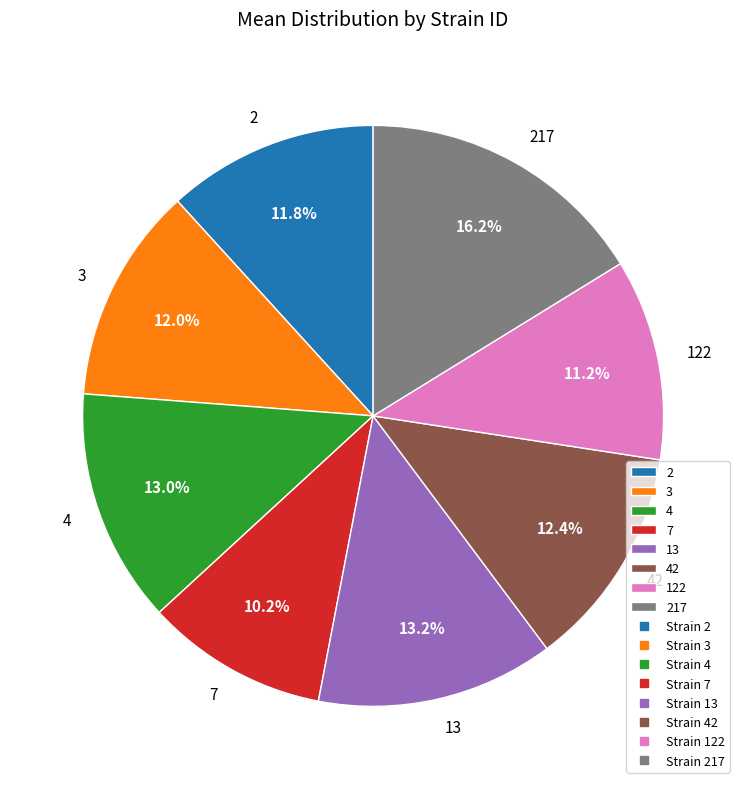

What is the ratio of the value at 13 to the value at 122?

1.2